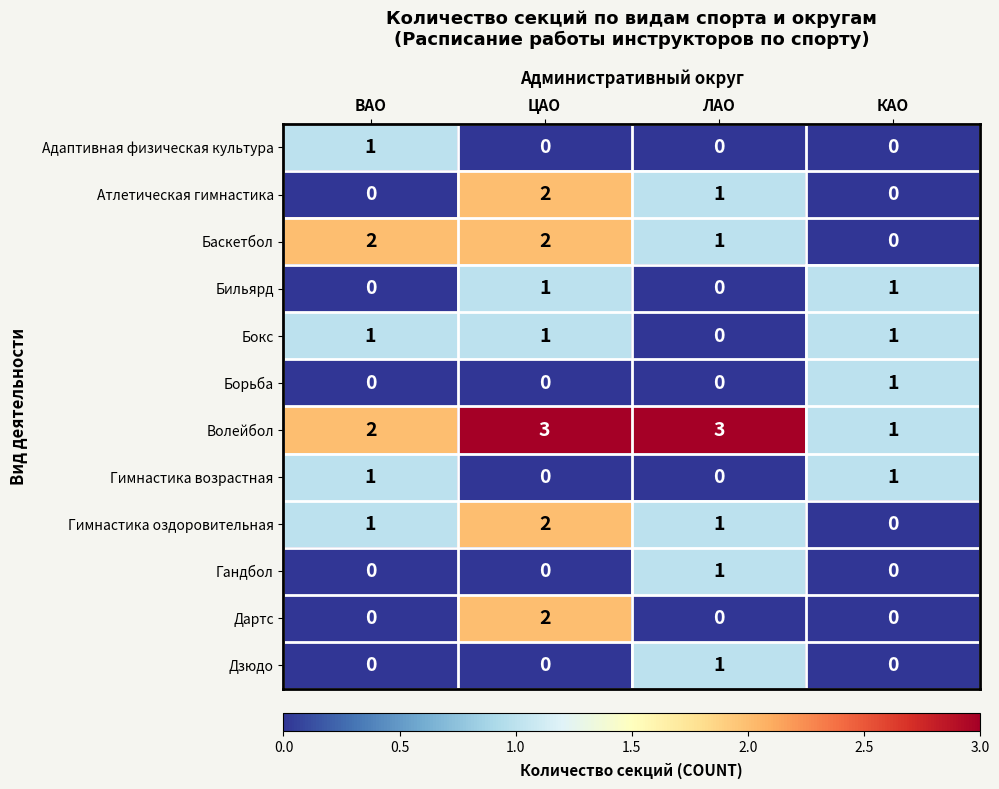

How many data points does each series have?

4